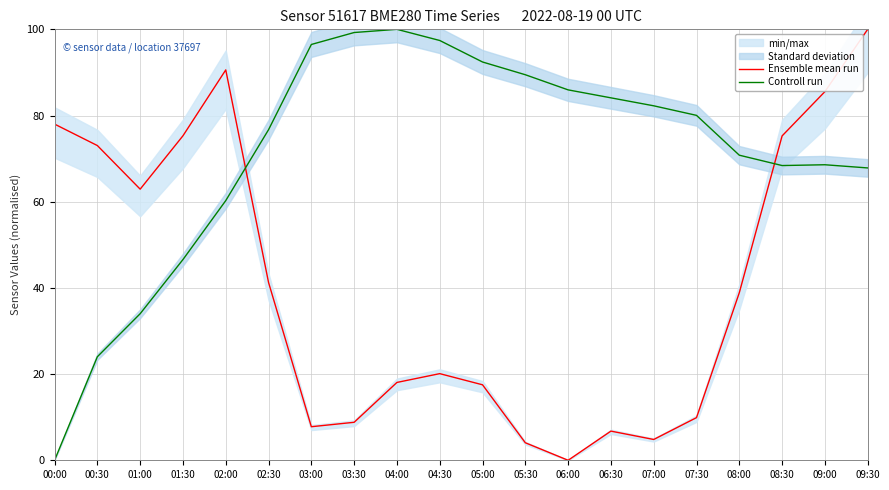

How many lines are shown in the chart?

2